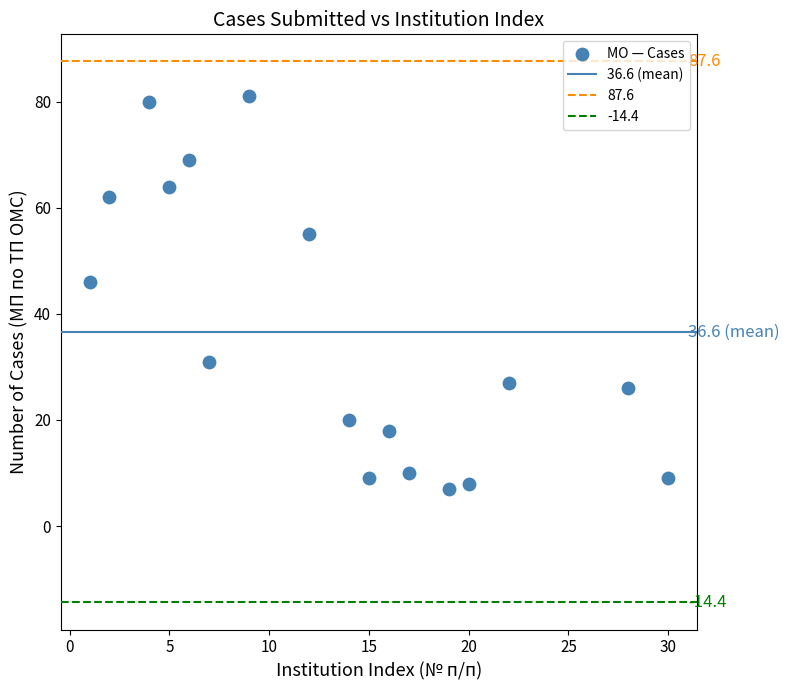

What Y value in the scatter plot is closest to 44?

46